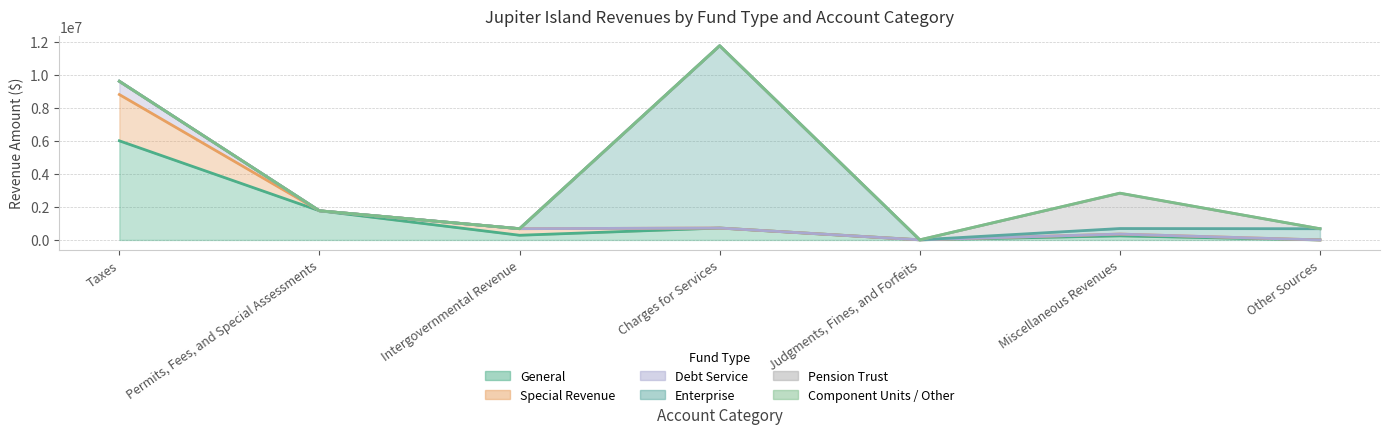

How many interior local peaks does the Component Units / Other series have?

1